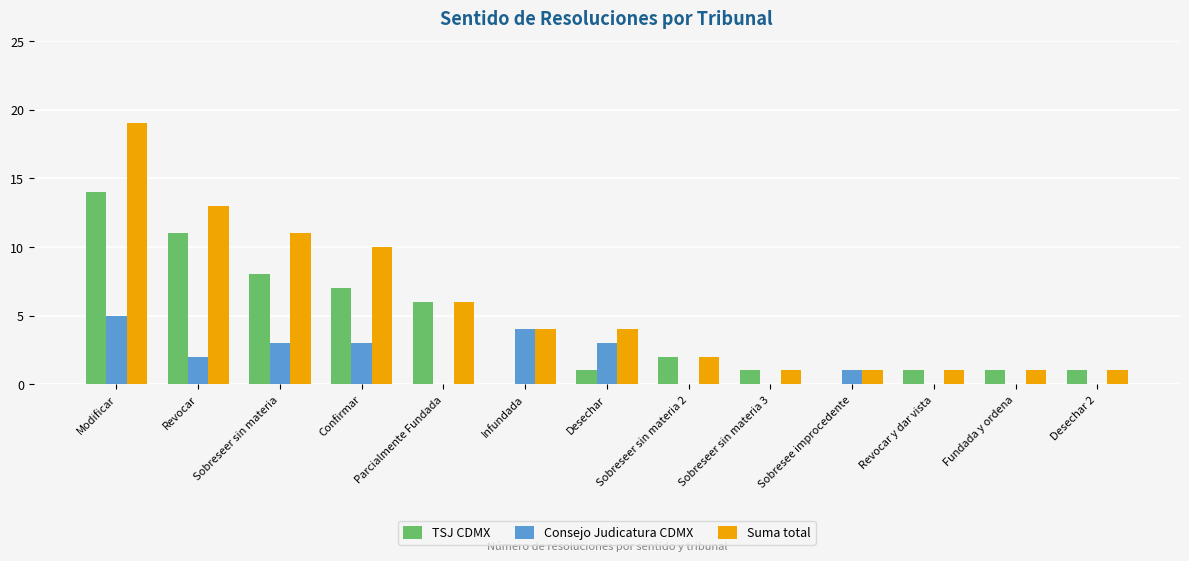

What is the maximum value shown in the chart?

19